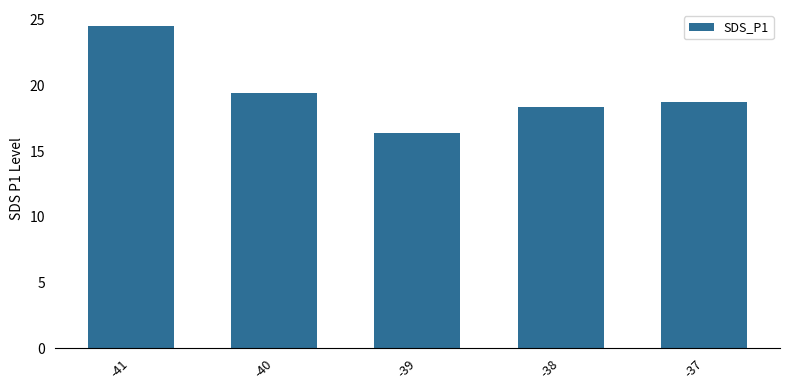

What is the minimum value shown in the chart?

16.4